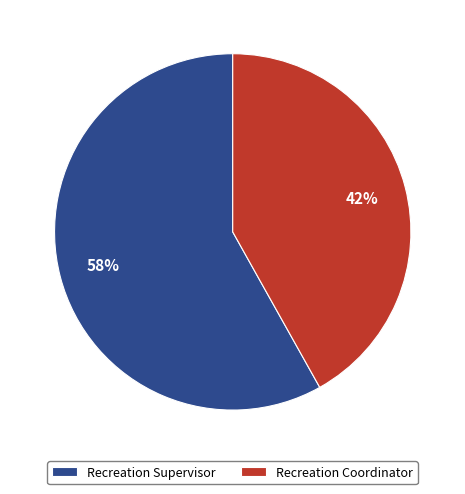

Combined, do Recreation Supervisor and Recreation Coordinator account for over 50%?

Yes